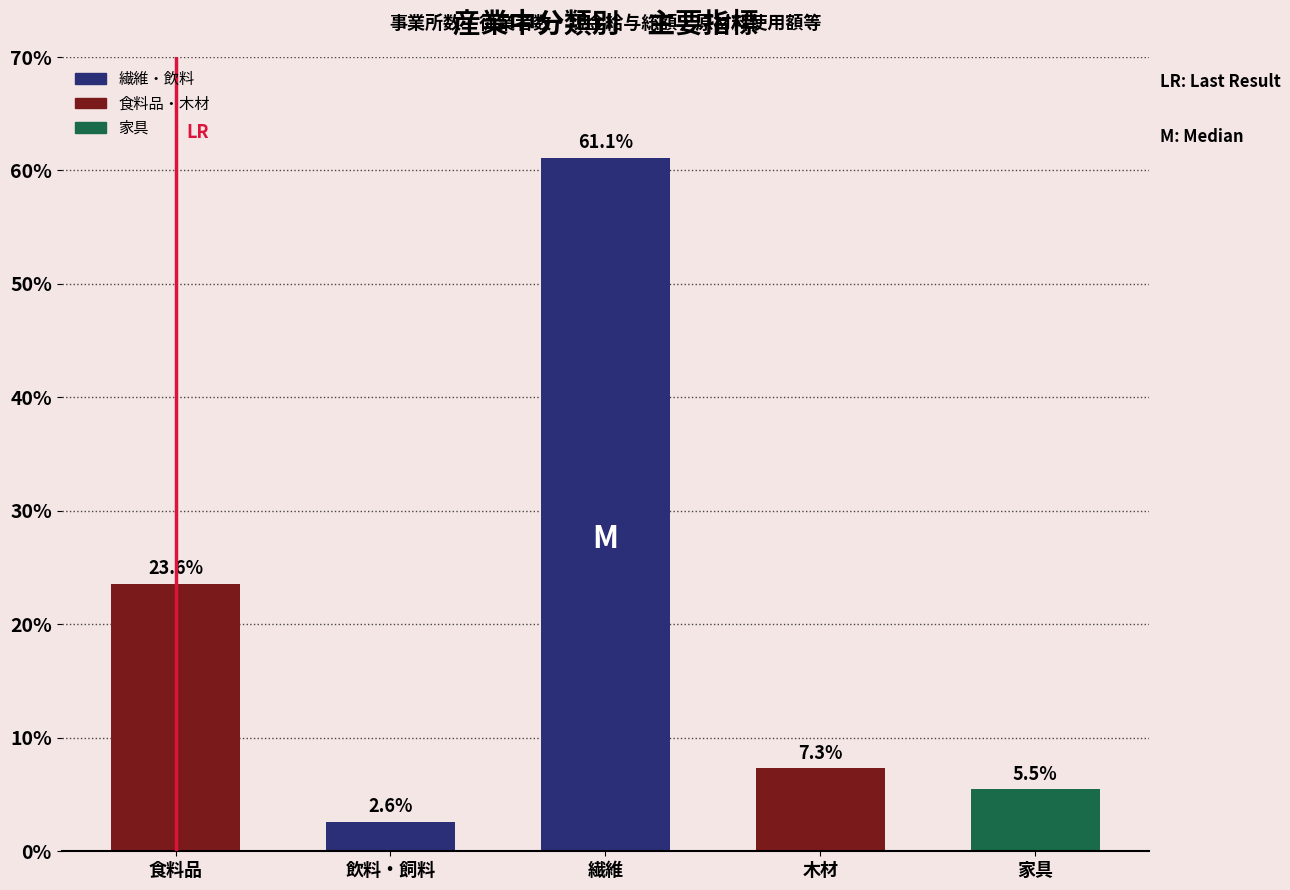

Which label corresponds to the largest value in the chart?

繊維